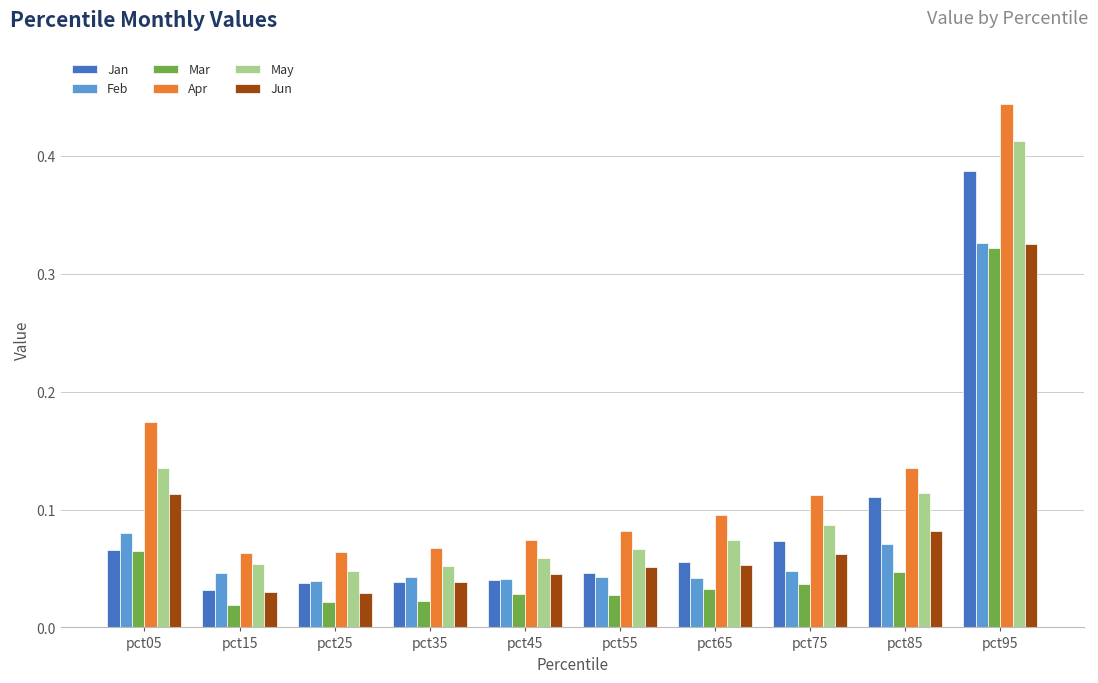

At how many categories does at least one series exceed 0?

10